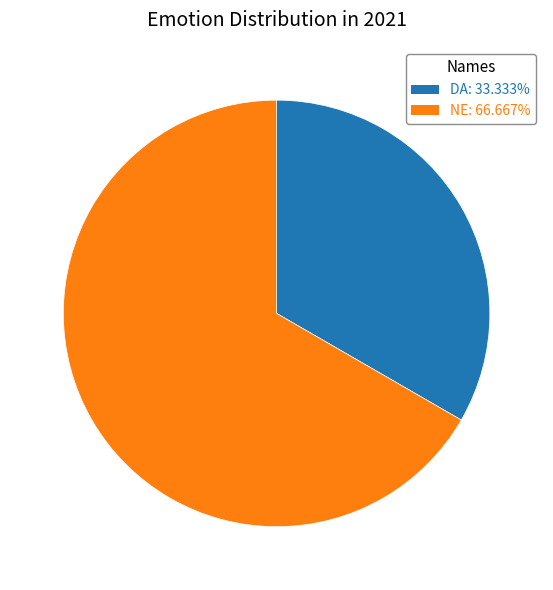

What is the ratio of the value at DA to the value at NE?

0.5